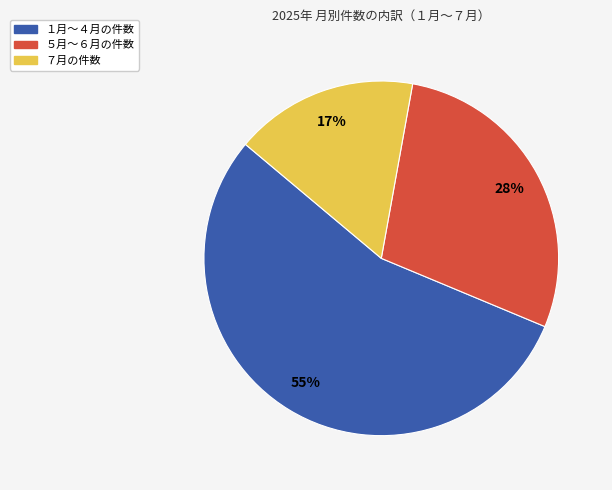

Is there a majority slice in this chart?

Yes